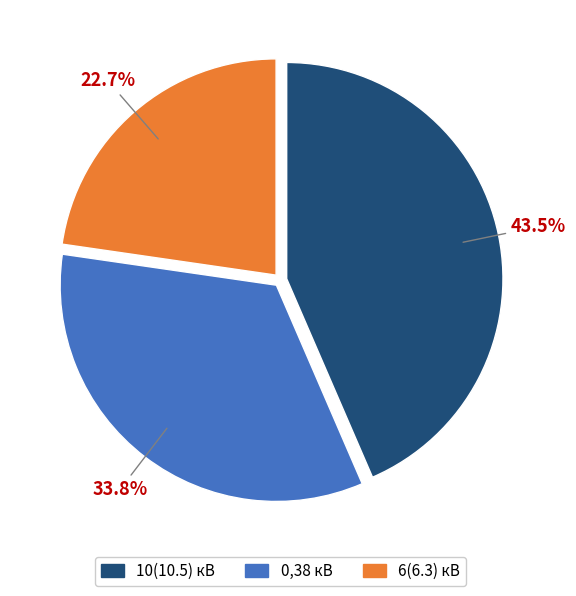

How many segments does this pie chart have?

3